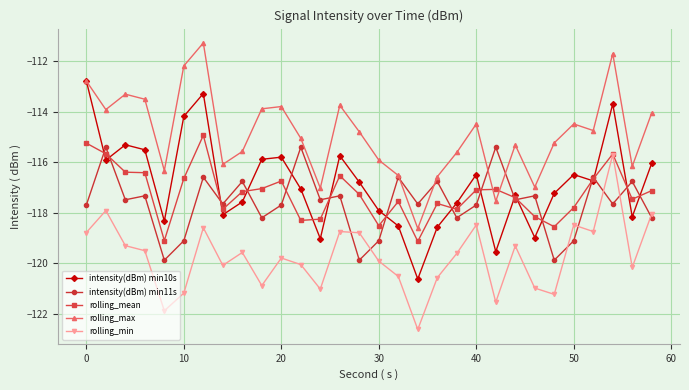

What is the value of the intensity(dBm) min11s point at the 9th from the left?

-116.8